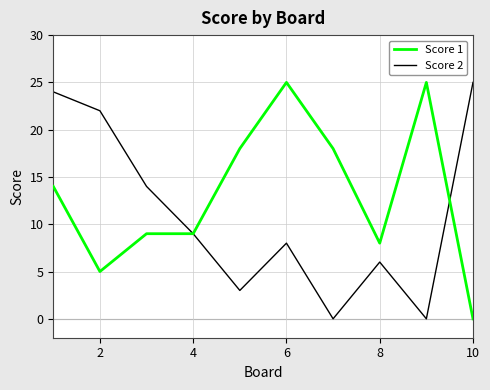

Rank the series by their average value, from lowest to highest.

Score 2, Score 1